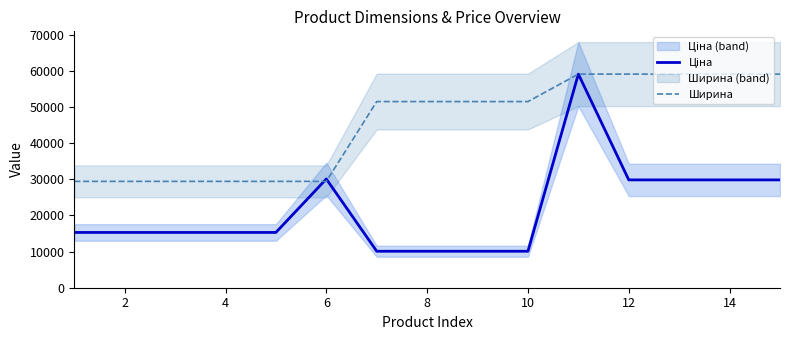

How many lines are shown in the chart?

2